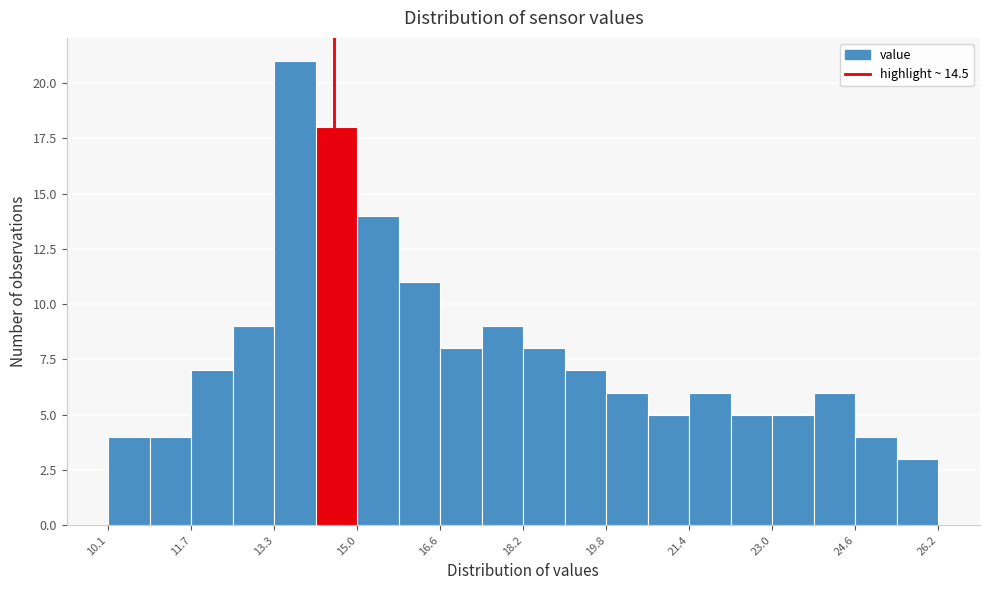

Reading left to right, transcribe this chart: for each bar, give the range it covers on the x-axis and its height. Neither the bar edges nor the heights are printed on the chart, so give them approximately, as read against the axes.

10.2 to 11.0: 4
11.0 to 11.8: 4
11.8 to 12.6: 7
12.6 to 13.4: 9
13.4 to 14.2: 21
14.2 to 15.0: 18
15.0 to 15.8: 14
15.8 to 16.6: 11
16.6 to 17.4: 8
17.4 to 18.2: 9
18.2 to 19.0: 8
19.0 to 19.8: 7
19.8 to 20.6: 6
20.6 to 21.4: 5
21.4 to 22.2: 6
22.2 to 23.0: 5
23.0 to 23.8: 5
23.8 to 24.6: 6
24.6 to 25.4: 4
25.4 to 26.2: 3